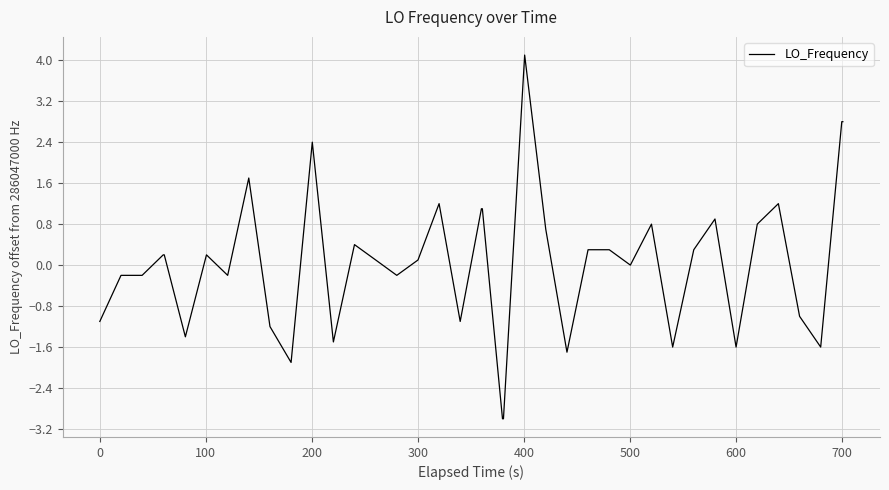

Count the number of data series in this chart.

1